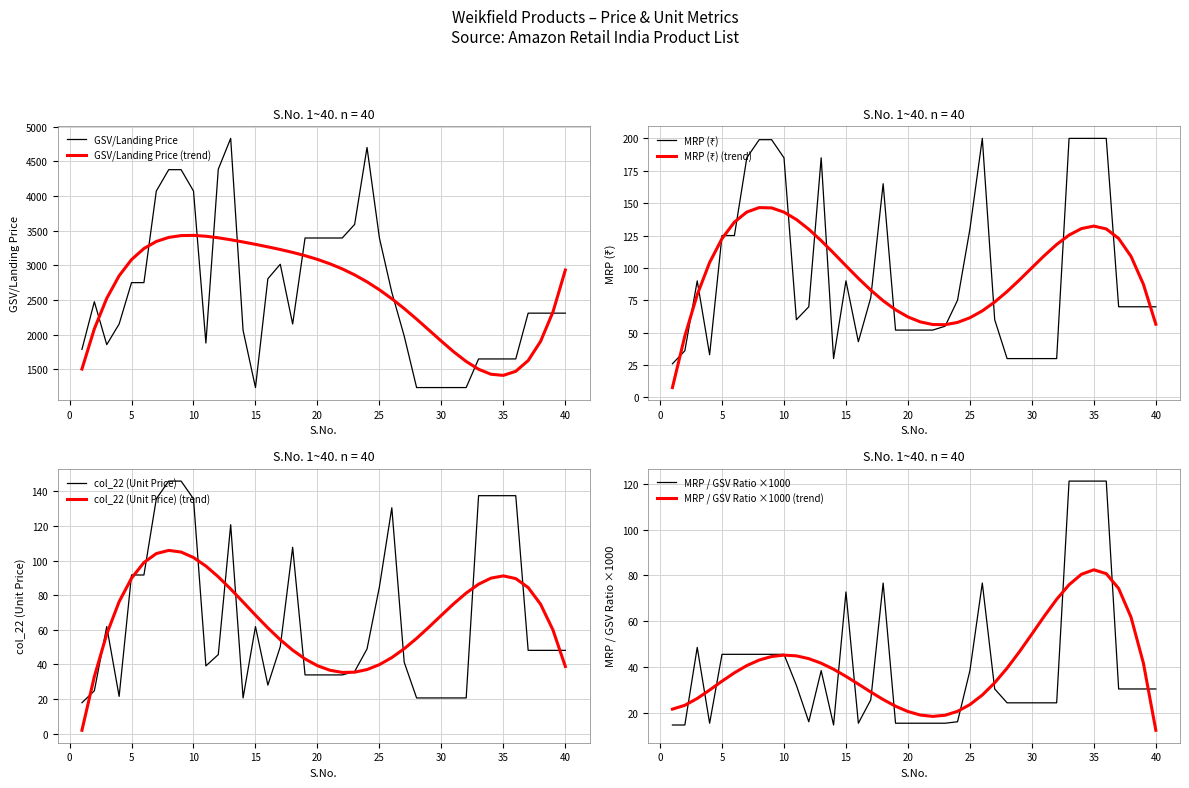

List the labels in order of MRP value, smallest first.

1, 14, 28, 29, 30, 31, 32, 4, 2, 16, 19, 20, 21, 22, 23, 11, 27, 12, 37, 38, 39, 40, 24, 17, 3, 15, 5, 6, 25, 18, 7, 10, 13, 8, 9, 26, 33, 34, 35, 36